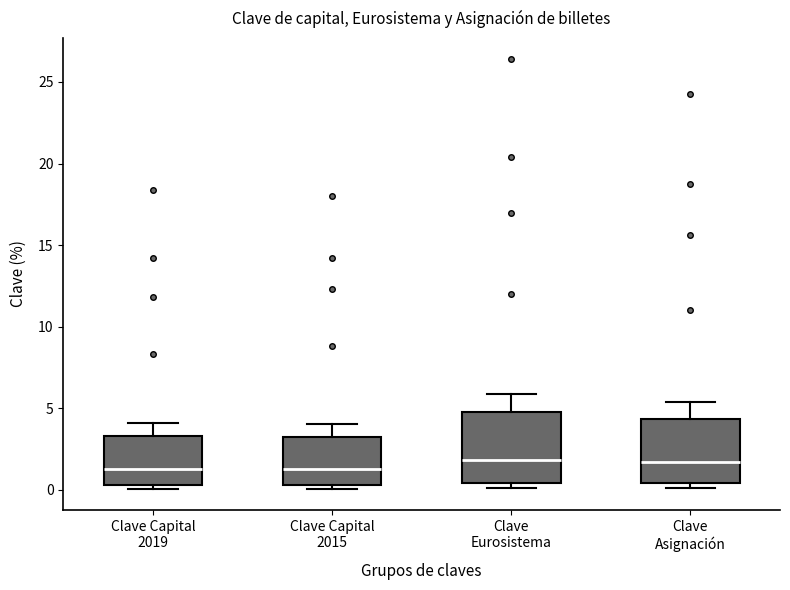

Reading left to right, transcribe this box plot: for each box, give where its median line is, the range the box spans, and where its two whiskers end, as read against the y-axis. The values are not printed on the chart, so give them approximately, as read against the axis.

Clave Capital 2019: median 1.5, box 0.5 to 3.5, whiskers 0.0 to 4.0
Clave Capital 2015: median 1.5, box 0.5 to 3.0, whiskers 0.0 to 4.0
Clave Eurosistema: median 2.0, box 0.5 to 4.5, whiskers 0.0 to 6.0
Clave Asignación: median 1.5, box 0.5 to 4.5, whiskers 0.0 to 5.5